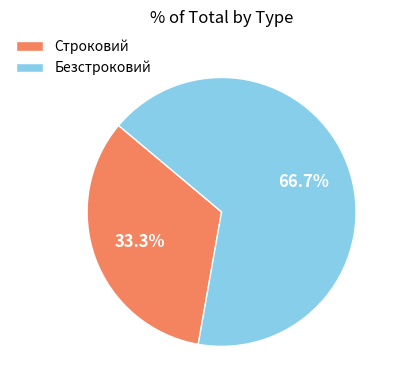

What is the majority slice?

Безстроковий